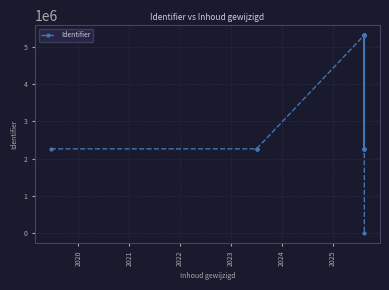

What is the sum of all values?

55248385